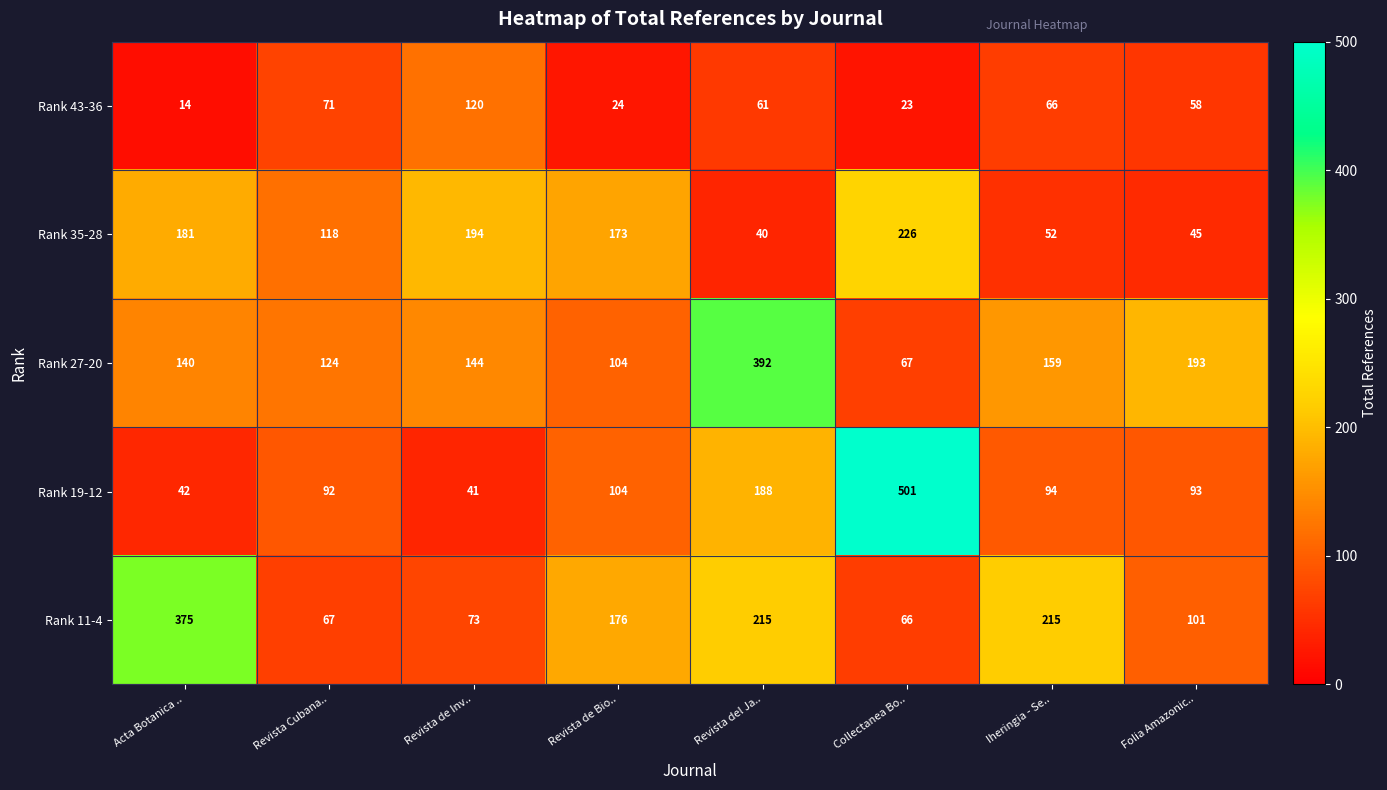

At which label does Rank 43-36 first exceed 61?

Revista Cubana..